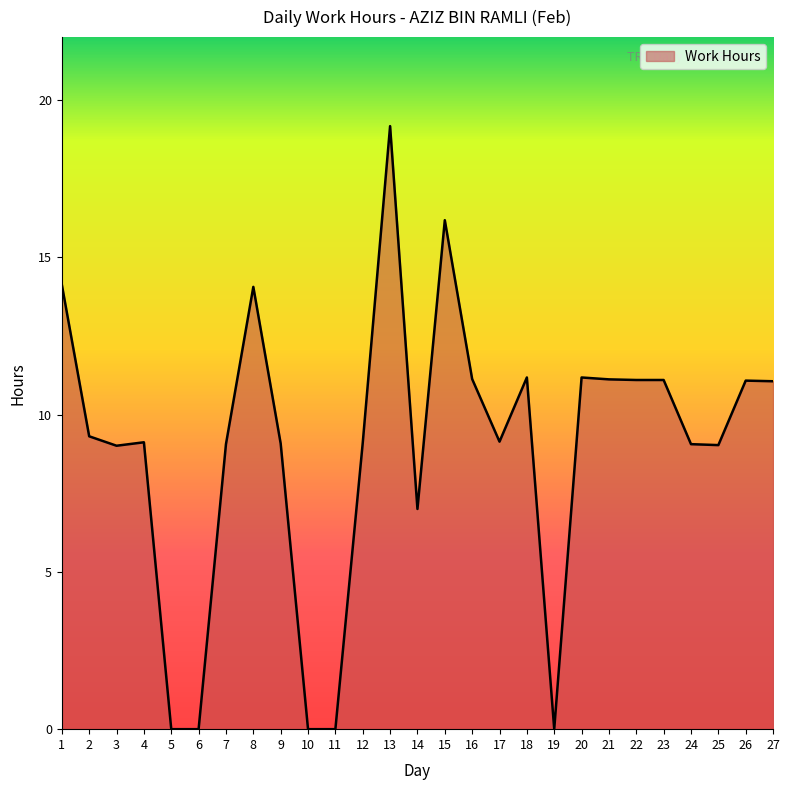

True or false: the data shows 0.0 at 19.

True